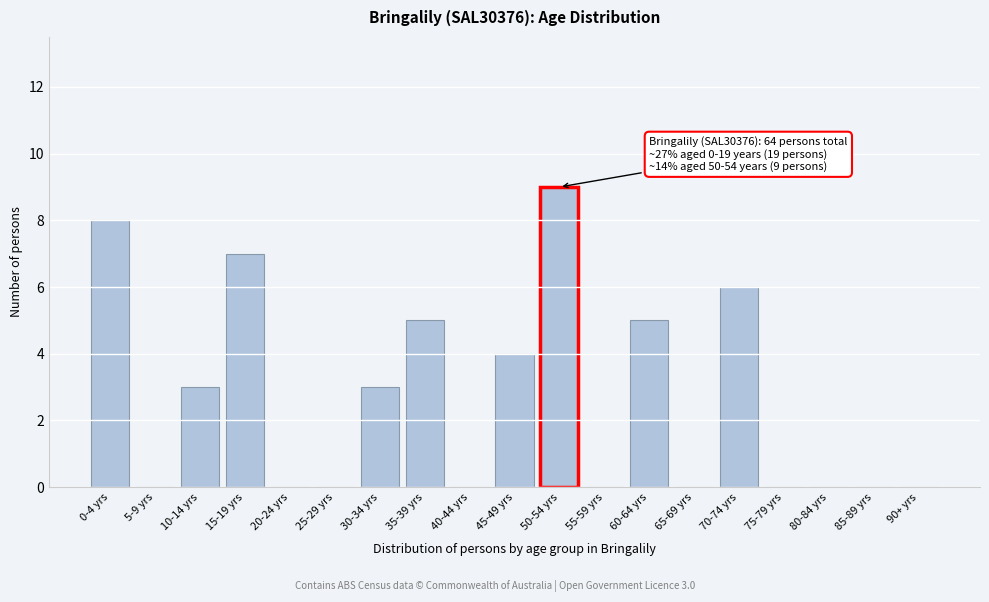

Reading left to right, extract all data points from this chart.

0-4 yrs=8	5-9 yrs=0	10-14 yrs=3	15-19 yrs=7	20-24 yrs=0	25-29 yrs=0	30-34 yrs=3	35-39 yrs=5	40-44 yrs=0	45-49 yrs=4	50-54 yrs=9	55-59 yrs=0	60-64 yrs=5	65-69 yrs=0	70-74 yrs=6	75-79 yrs=0	80-84 yrs=0	85-89 yrs=0	90+ yrs=0